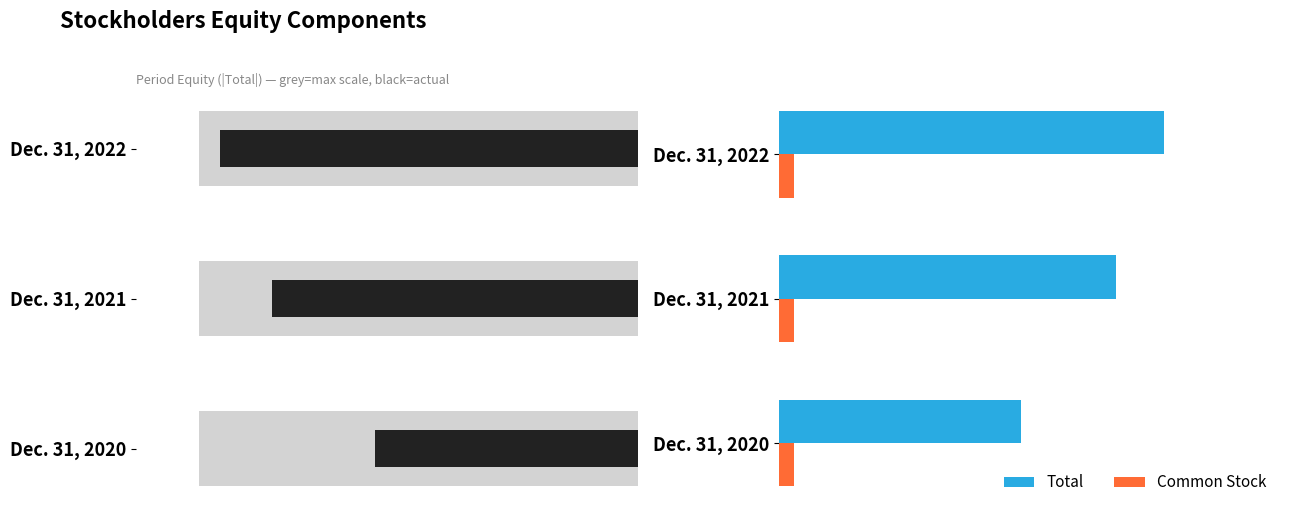

Which series has the largest range (max minus min)?

Total